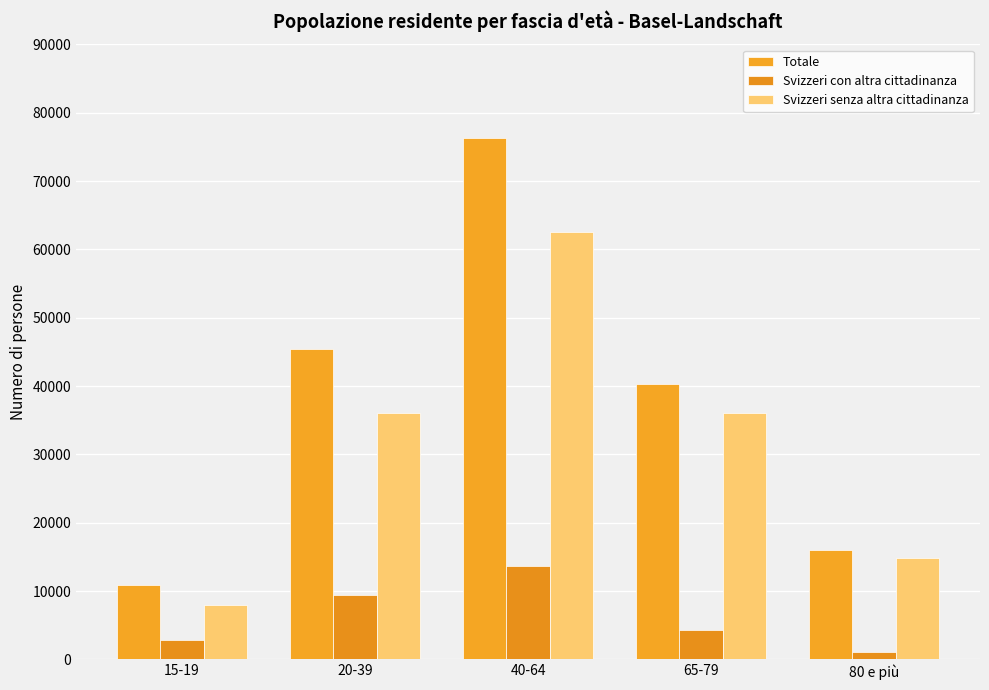

What is the maximum value shown in the chart?

76289.0